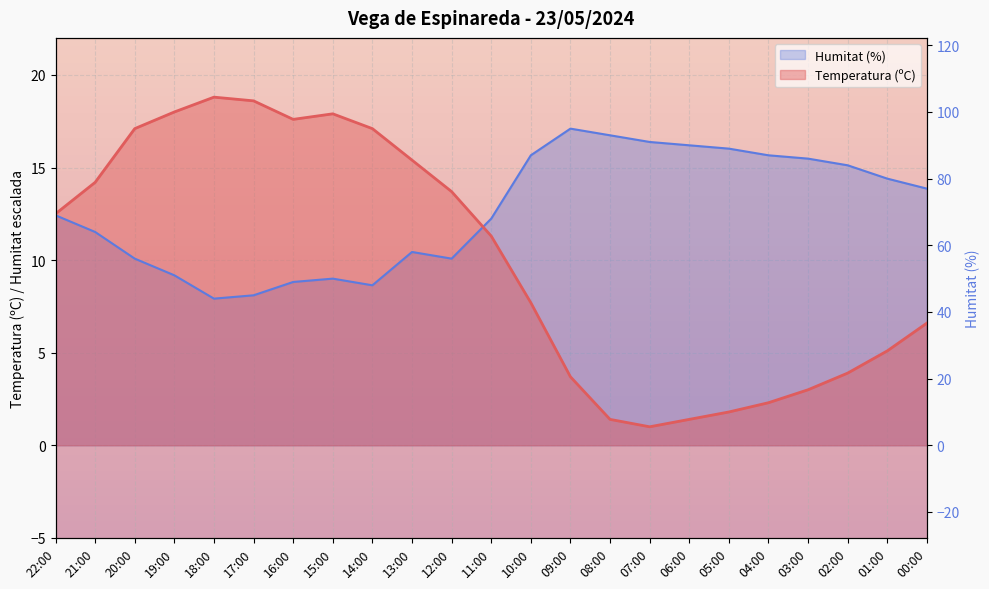

Which series ends up on top after the final intersection of Humitat (%) and Temperatura (ºC)?

Humitat (%)